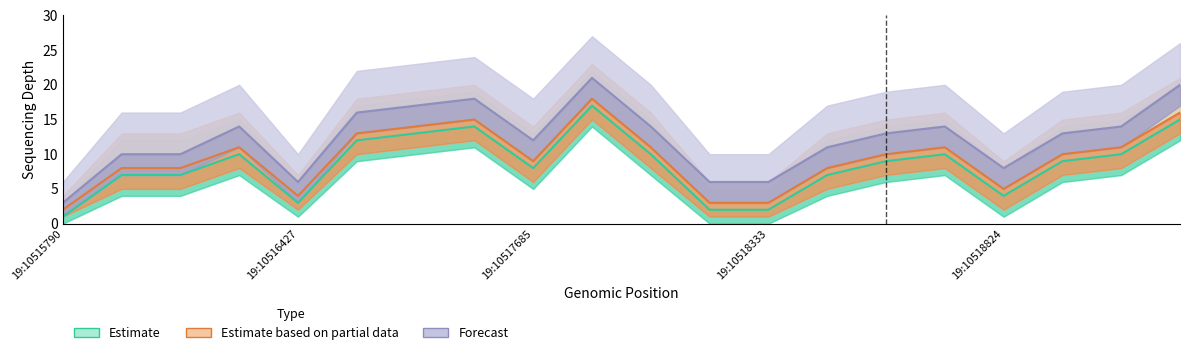

What is the sum of the Forecast values at 19:10518824 and 19:10517685?

16